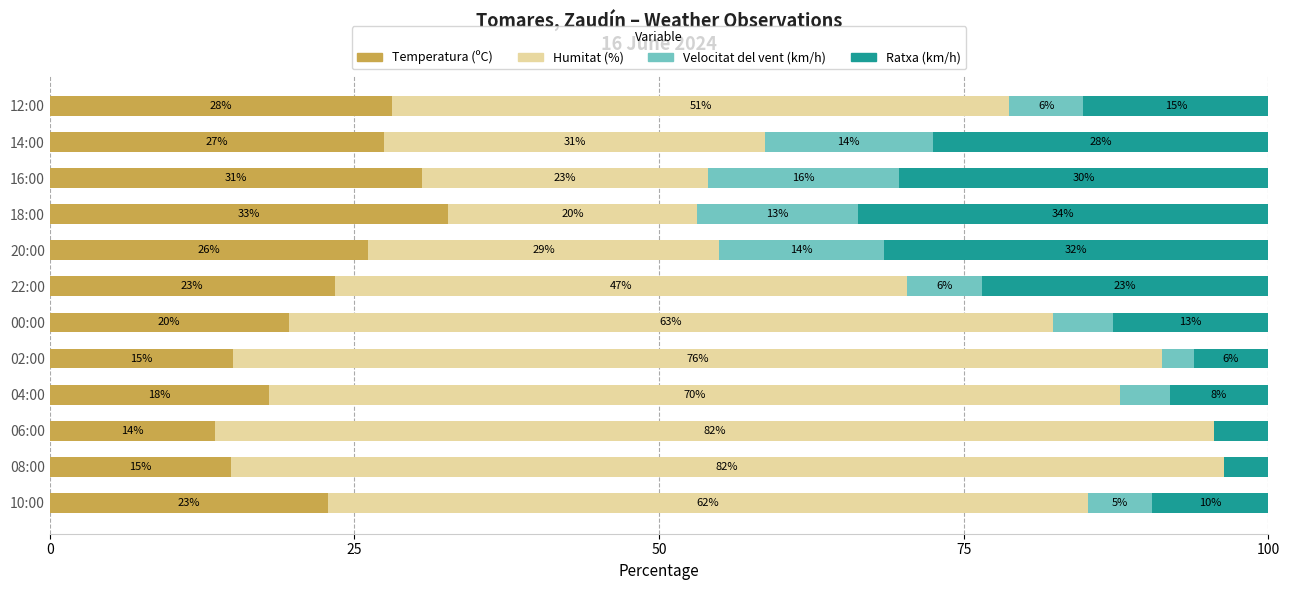

What is the sum of all Velocitat del vent (km/h) values?

85.3